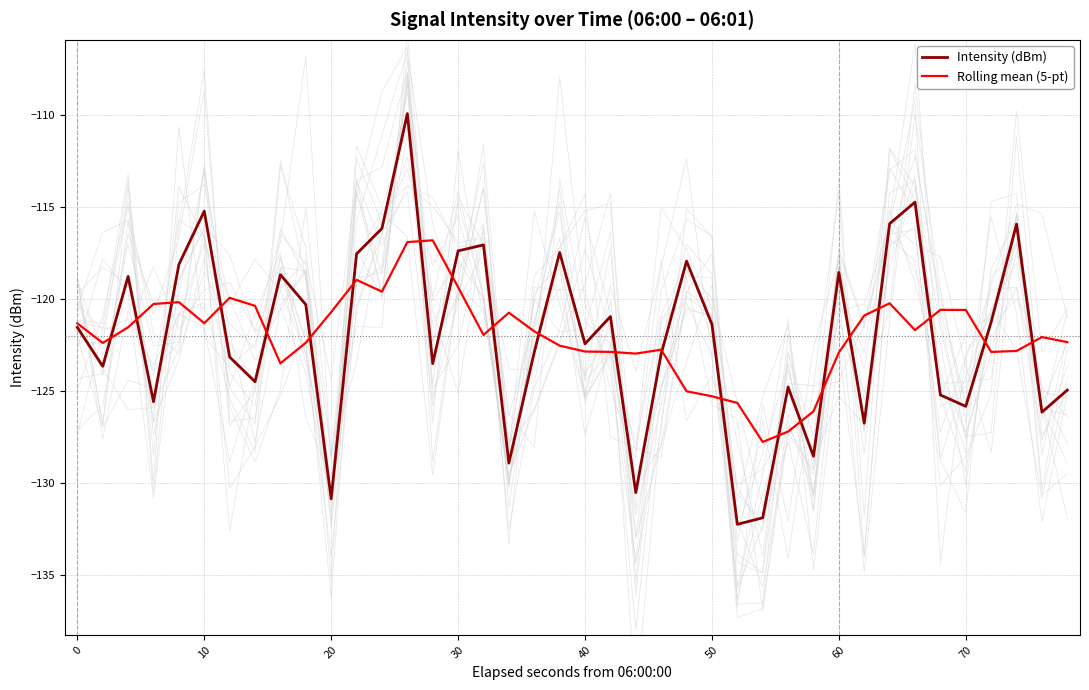

Rank the series by their maximum value, from lowest to highest.

Rolling mean (5-pt), Intensity (dBm)